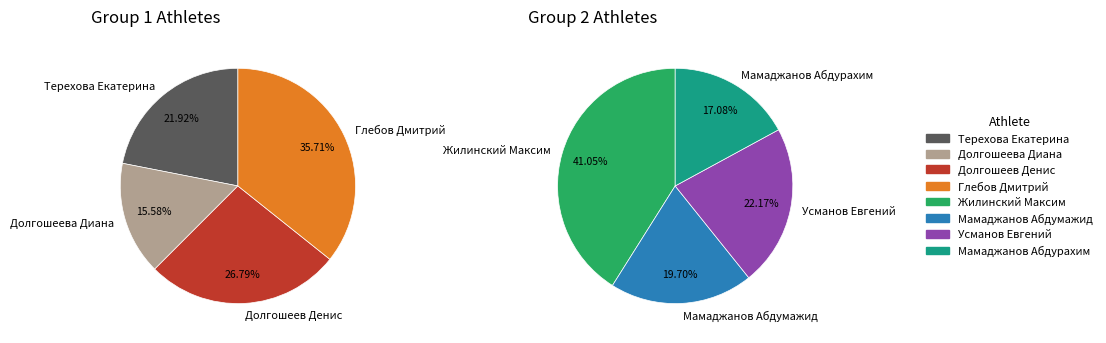

How many slices are in this pie chart?

8